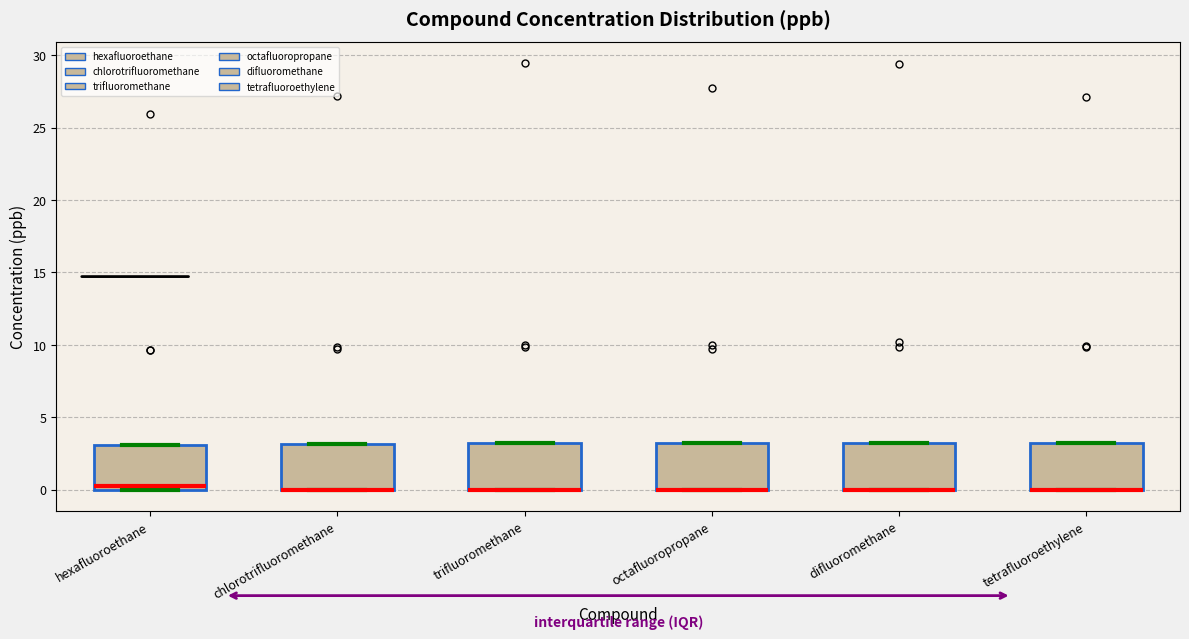

Reading left to right, transcribe this box plot: for each box, give where its median line is, the range the box spans, and where its two whiskers end, as read against the y-axis. The values are not printed on the chart, so give them approximately, as read against the axis.

hexafluoroethane: median 0.0 (just above the box's lower edge), box 0.0 to 3.0, whiskers 0.0 to 3.0
chlorotrifluoromethane: median 0.0 (drawn on the box's lower edge), box 0.0 to 3.0, whiskers 0.0 to 3.0
trifluoromethane: median 0.0 (drawn on the box's lower edge), box 0.0 to 3.0, whiskers 0.0 to 3.0
octafluoropropane: median 0.0 (drawn on the box's lower edge), box 0.0 to 3.0, whiskers 0.0 to 3.0
difluoromethane: median 0.0 (drawn on the box's lower edge), box 0.0 to 3.5, whiskers 0.0 to 3.5
tetrafluoroethylene: median 0.0 (drawn on the box's lower edge), box 0.0 to 3.0, whiskers 0.0 to 3.0